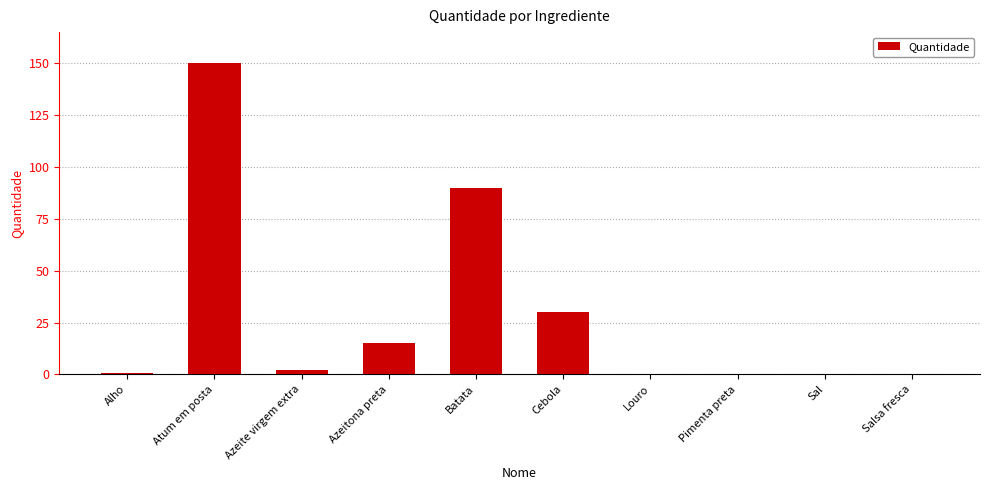

Count the number of categories in the chart.

10